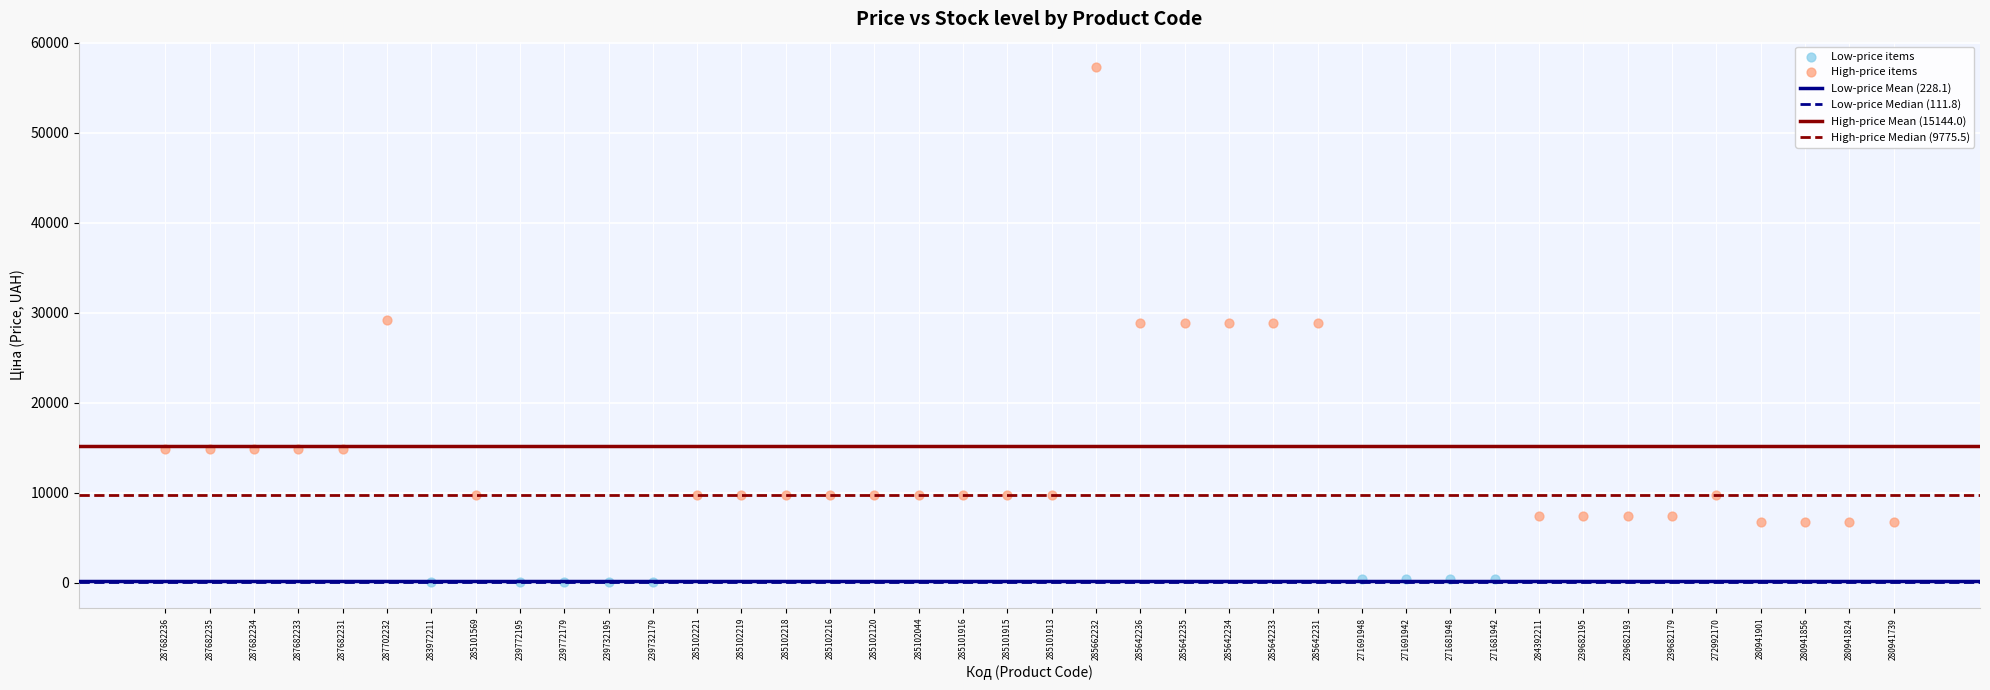

Which series reaches the maximum Y coordinate?

High-price items